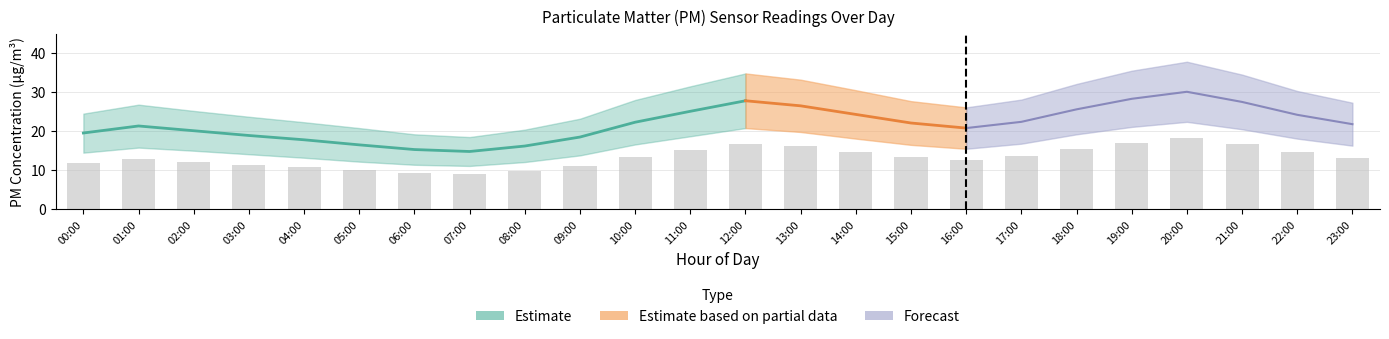

The chart shows a value of 16.7 at 21:00. True or false?

True